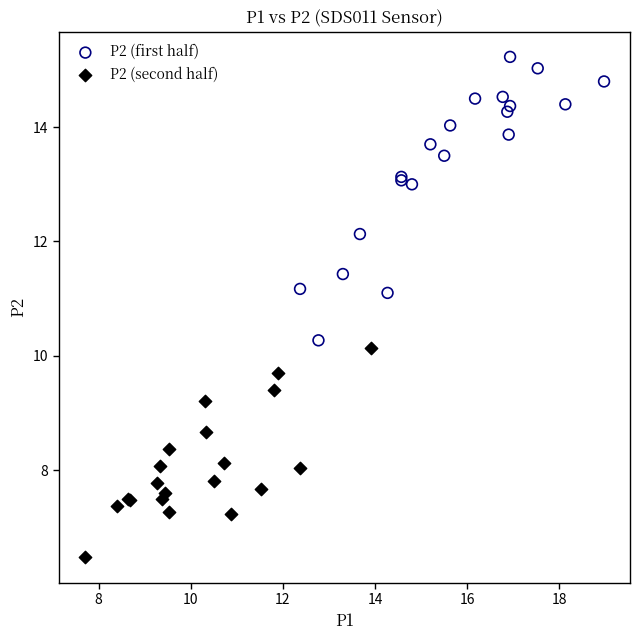

Which series contains the lowest Y value?

P2 (second half)